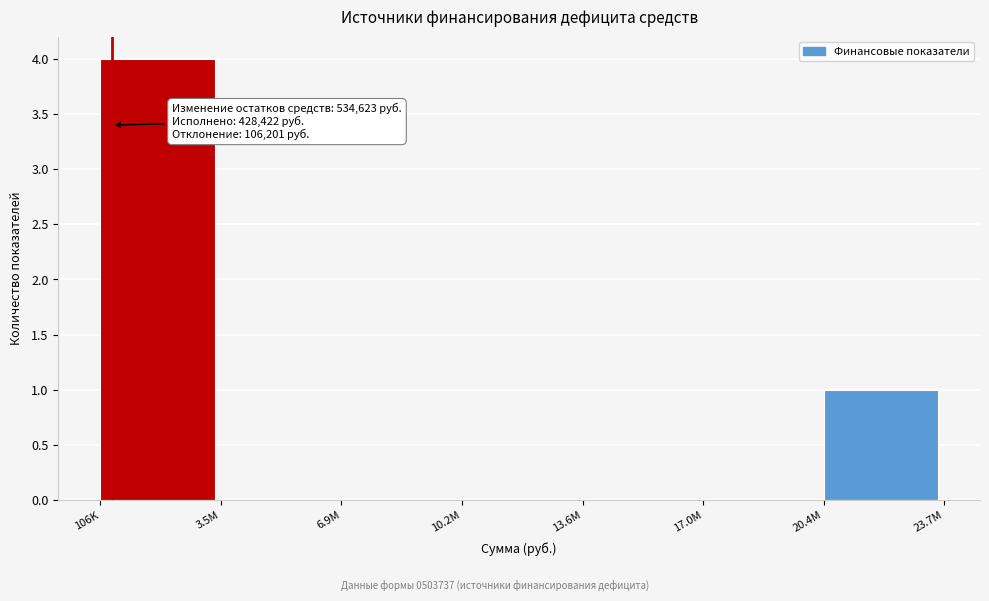

Reading left to right, what are all the values shown in this chart?

106K=4	3.5M=0	6.9M=0	10.2M=0	13.6M=0	17.0M=0	20.4M=1